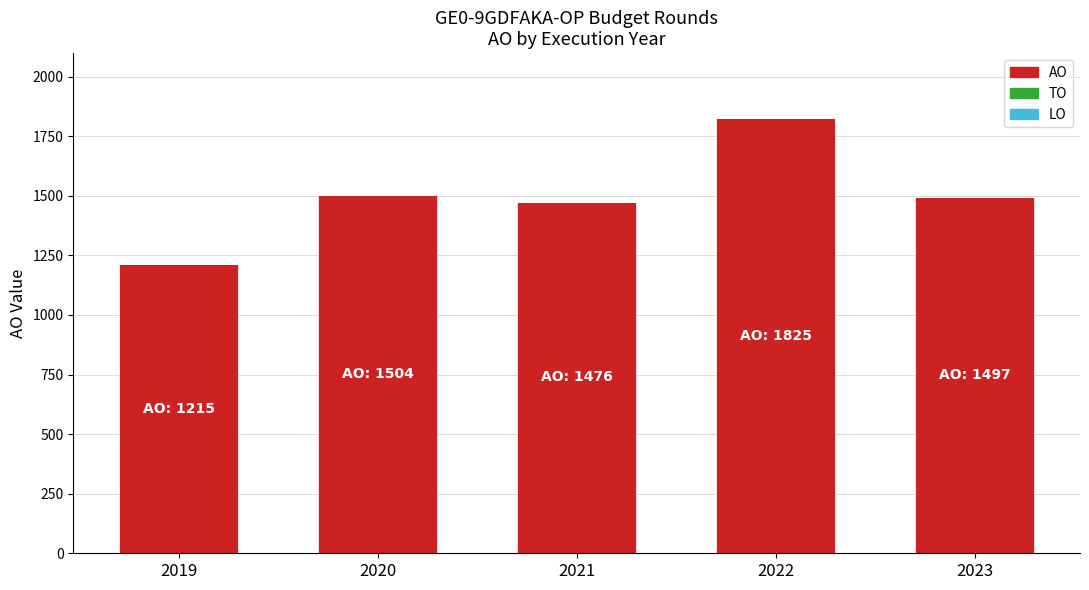

What is the greatest value displayed?

1825